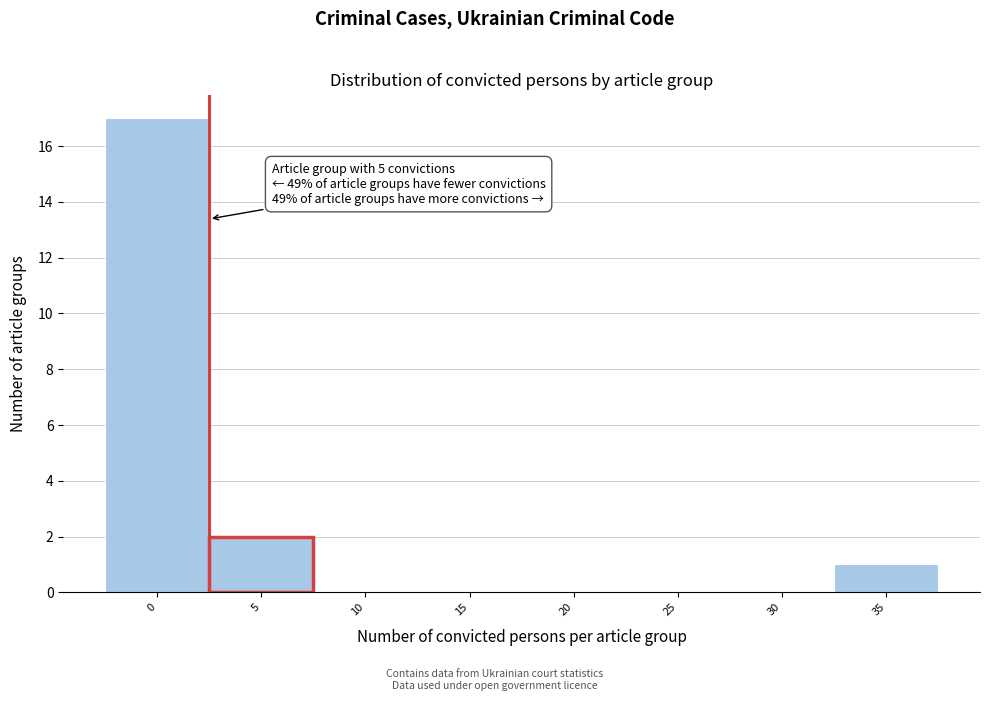

Reading right to left, extract all data points from this chart.

35=1	30=0	25=0	20=0	15=0	10=0	5=2	0=17